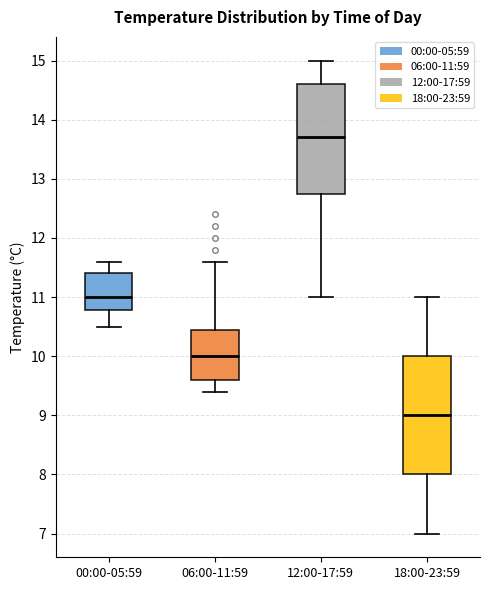

Comparing the boxes themselves (not the whiskers), which one is the tallest?

18:00-23:59